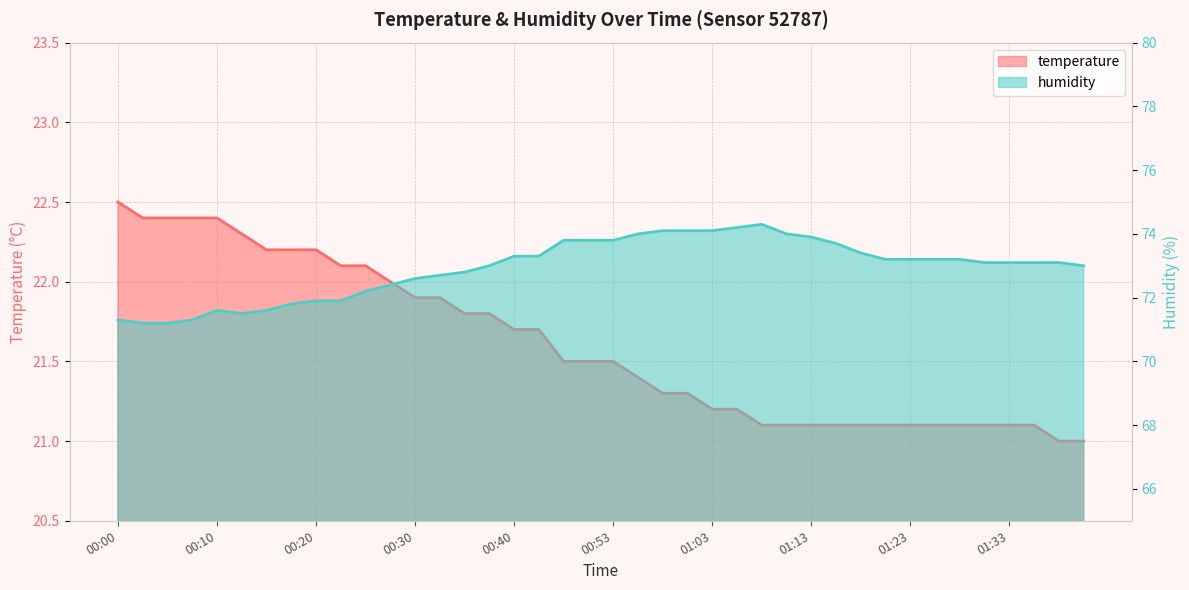

What is the label of the 18th point from the right?

00:58